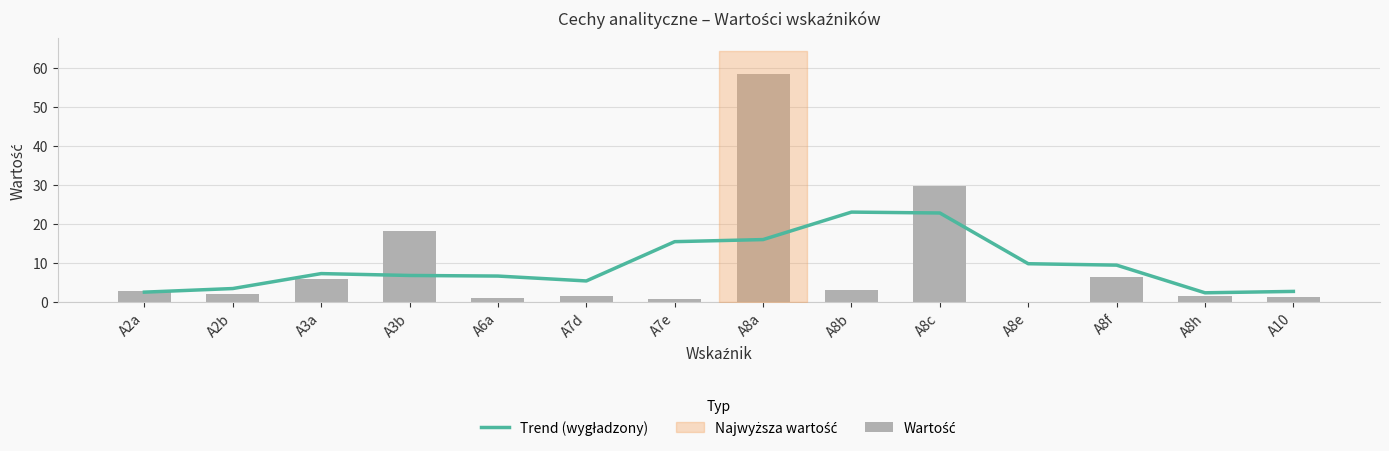

The Wartość series shows 0.0 at A8e. True or false?

False